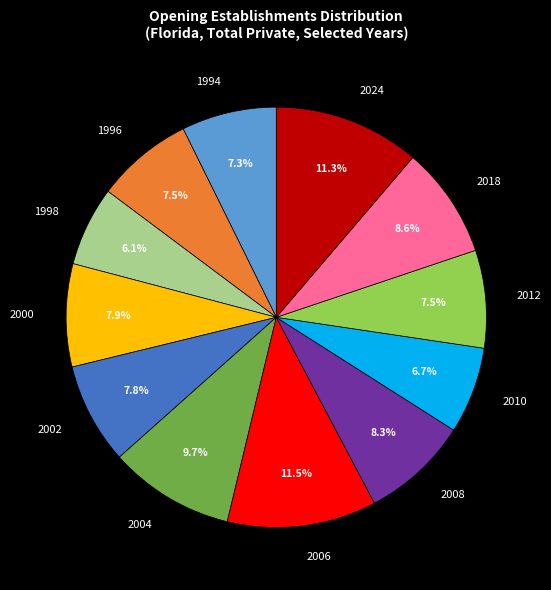

How much of the chart is everything except 2002?

92.2%